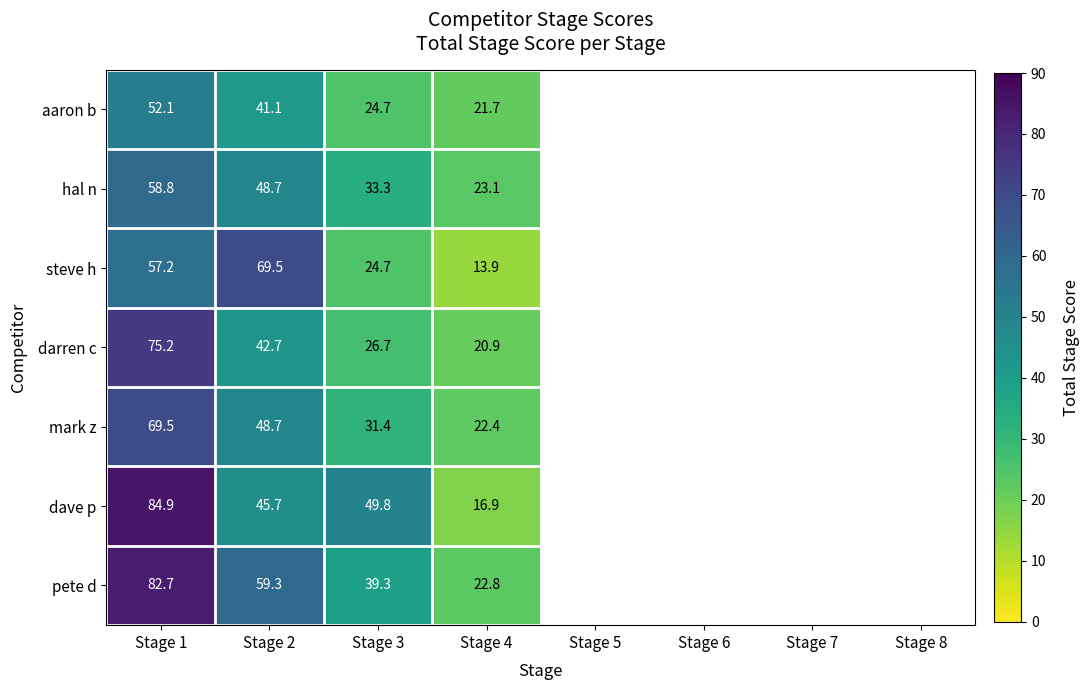

Between Stage 3 and Stage 4, which series saw the biggest shift?

dave p